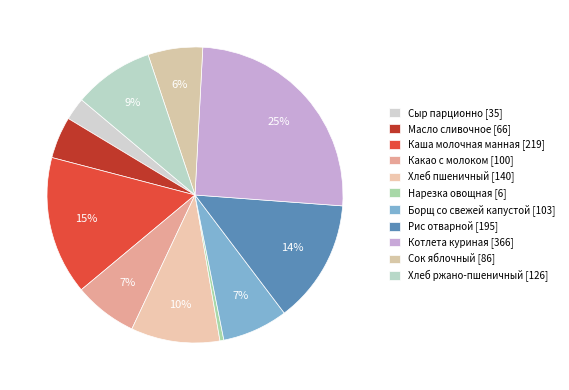

Between Каша молочная манная and Рис отварной, which is larger?

Каша молочная манная